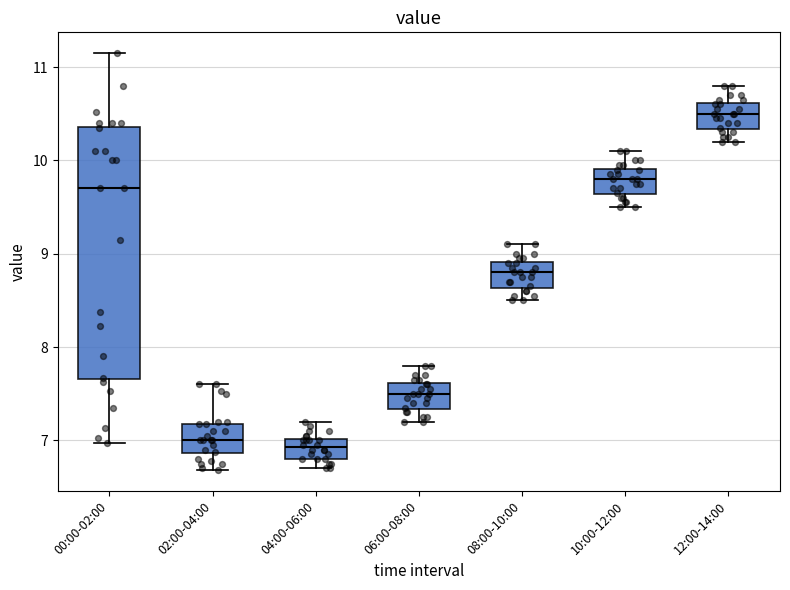

Which box's median line is the highest?

12:00-14:00